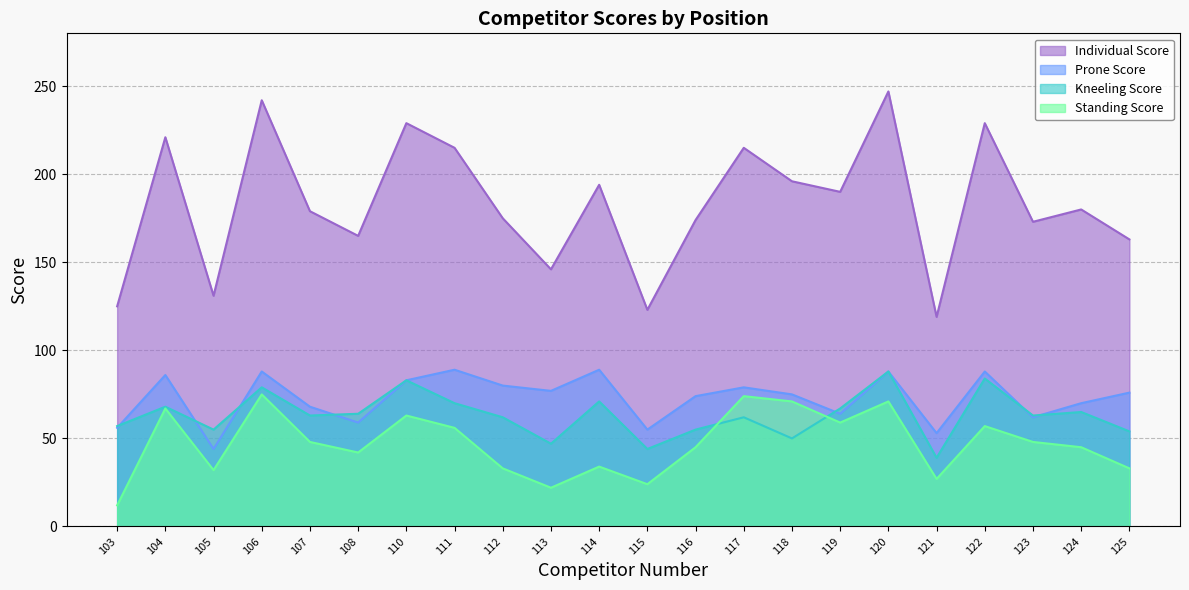

At which category is the sum across all series the highest?

120